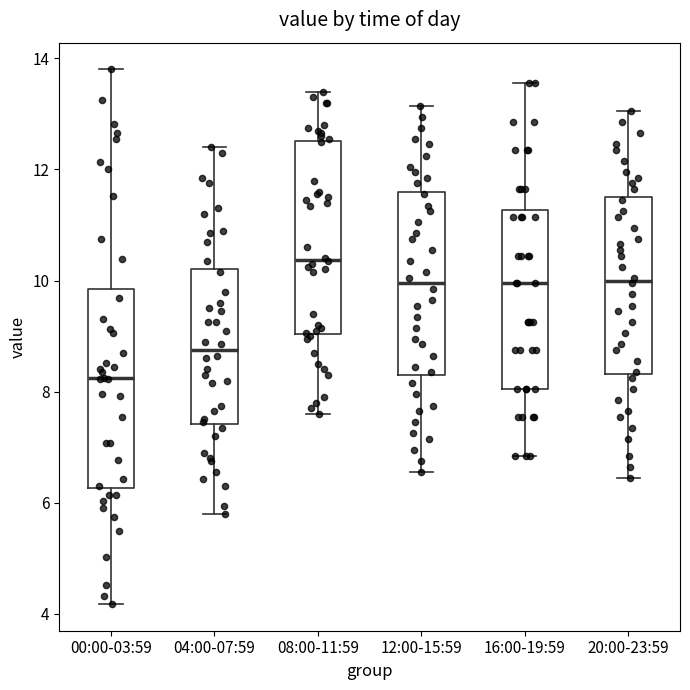

Where is the lower edge of the box for 16:00-19:59 on the y-axis? The values are not printed on the chart, so give them approximately, as read against the axis.

8.0